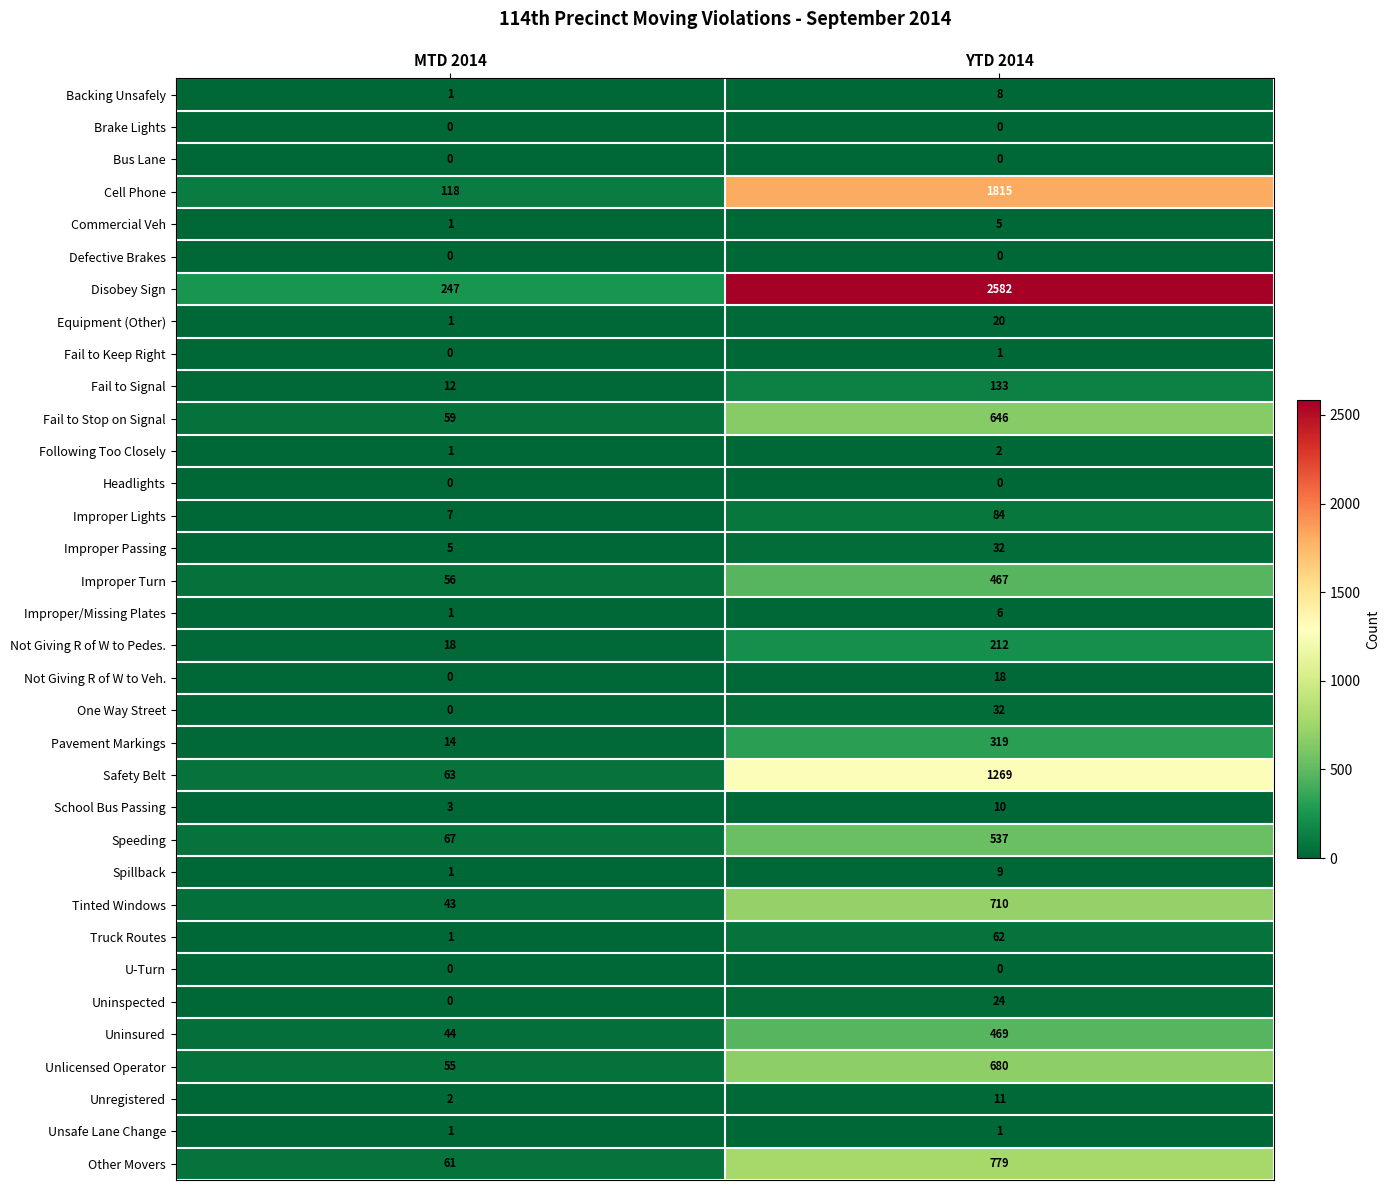

Is it true that Improper Lights equals 7 at MTD 2014?

True